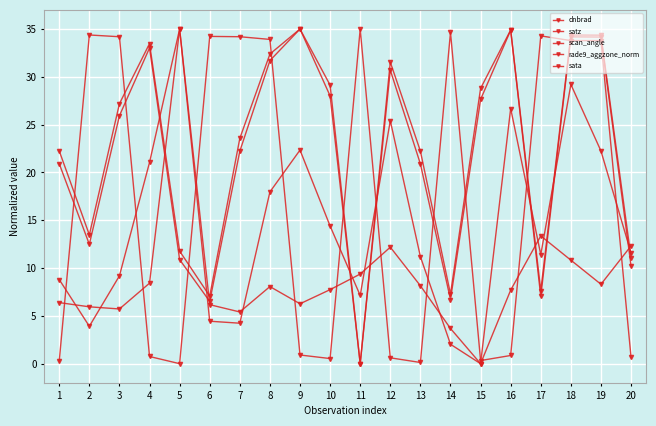

Rank the series by their maximum value, from lowest to highest.

dnbrad, satz, scan_angle, rade9_aggzone_norm, sata